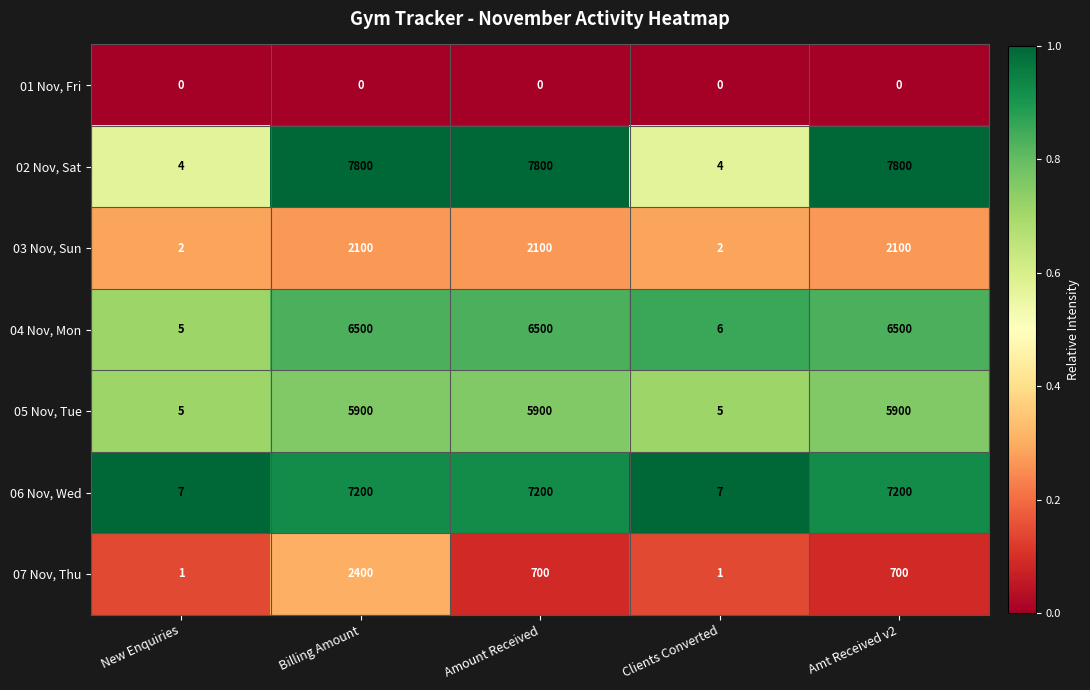

Which series has the largest range (max minus min)?

02 Nov, Sat